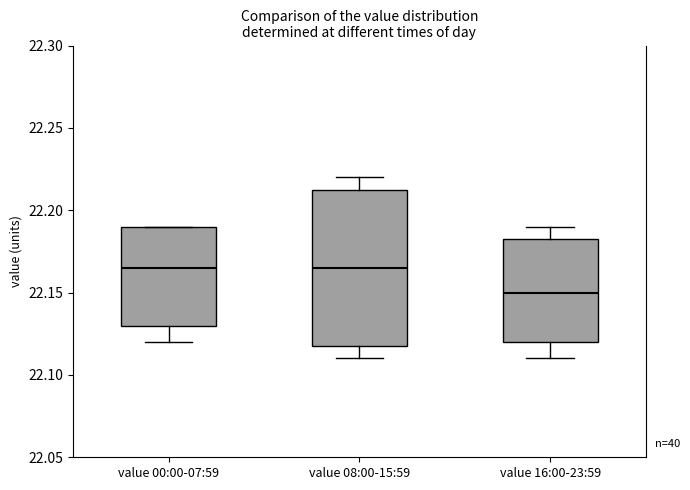

Reading left to right, read every box against the y-axis: the position of its median line, the range the box covers, and the ends of its whiskers. The values are not printed on the chart, so give them approximately, as read against the axis.

value 00:00-07:59: median 22.165, box 22.130 to 22.190, whiskers 22.120 to 22.190
value 08:00-15:59: median 22.165, box 22.120 to 22.215, whiskers 22.110 to 22.220
value 16:00-23:59: median 22.150, box 22.120 to 22.185, whiskers 22.110 to 22.190